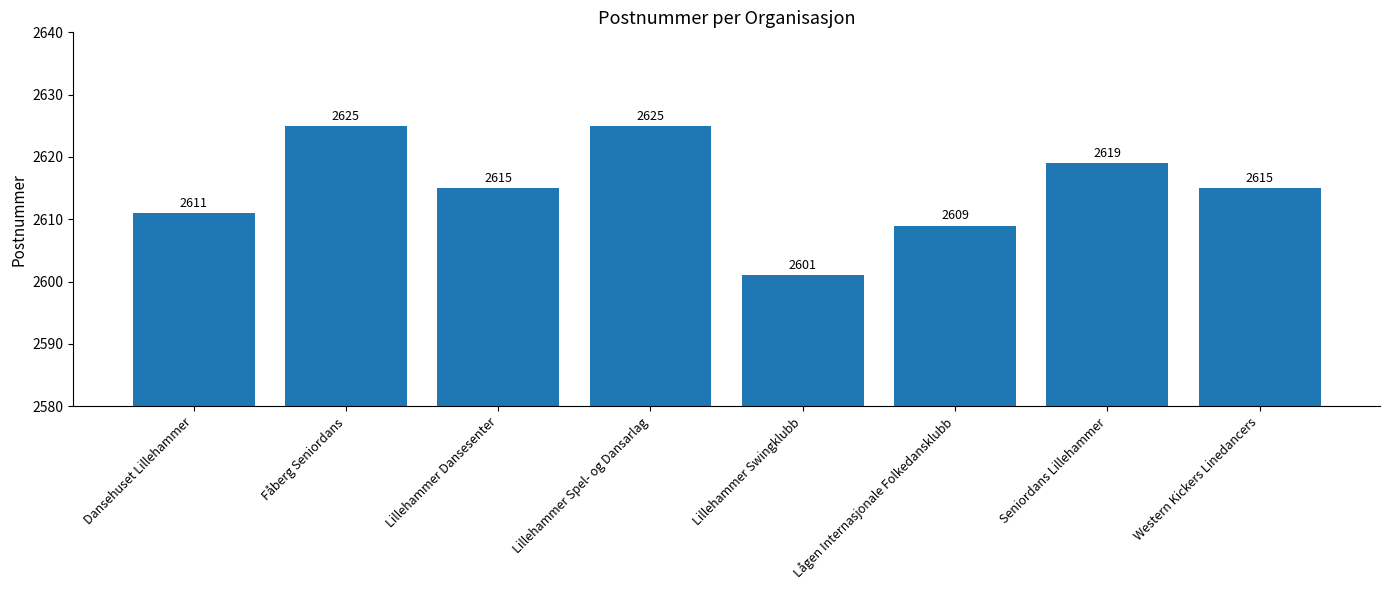

The chart shows a value of 599 at Lillehammer Swingklubb. True or false?

False